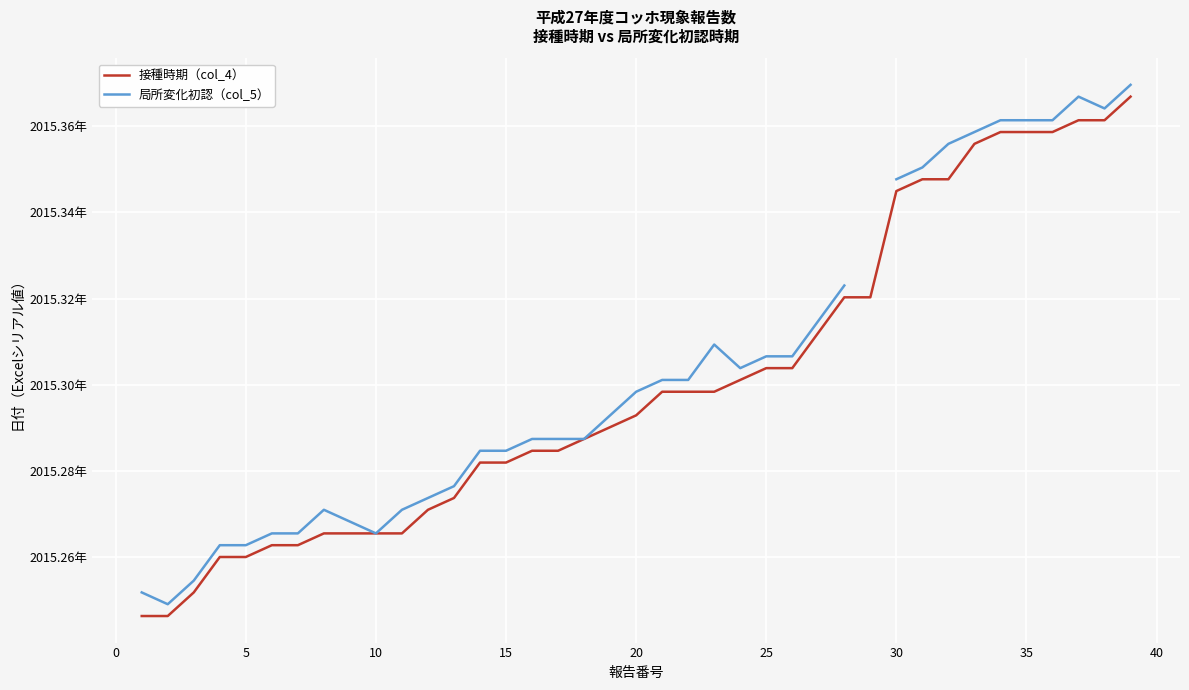

What is the value of the 局所変化初認（col_5） point at the 38th from the left?

2015.4